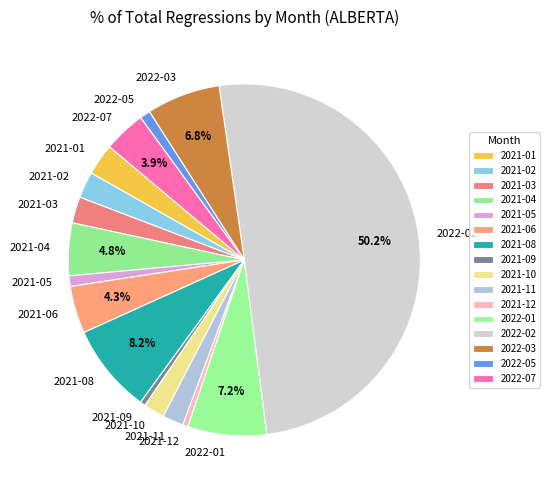

What is the majority slice?

2022-02